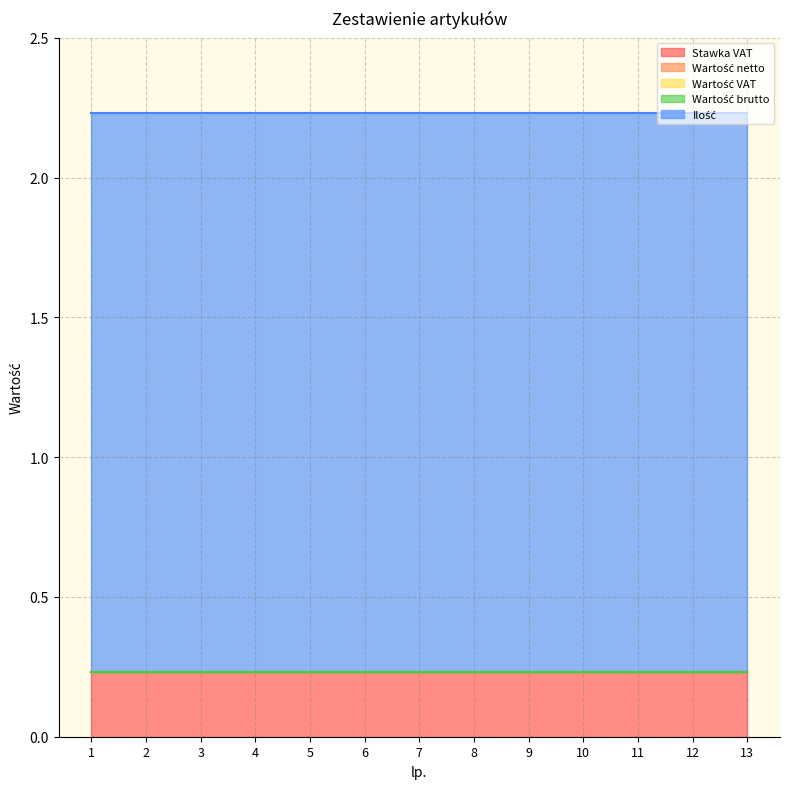

Between 2 and 8, which is larger?

2